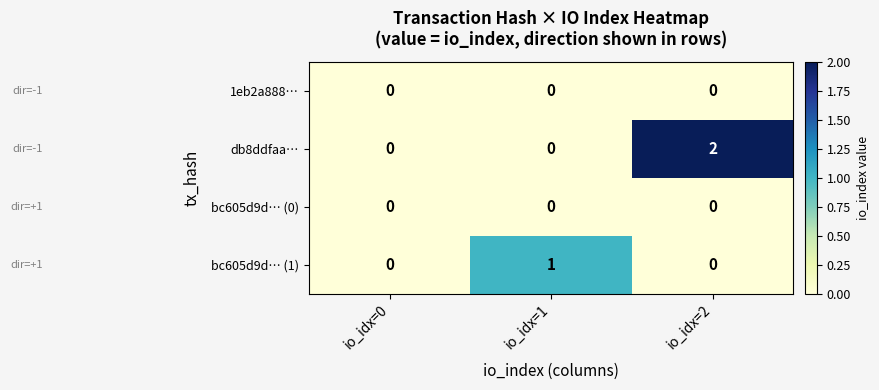

Which series has the largest total across all categories?

db8ddfaa…